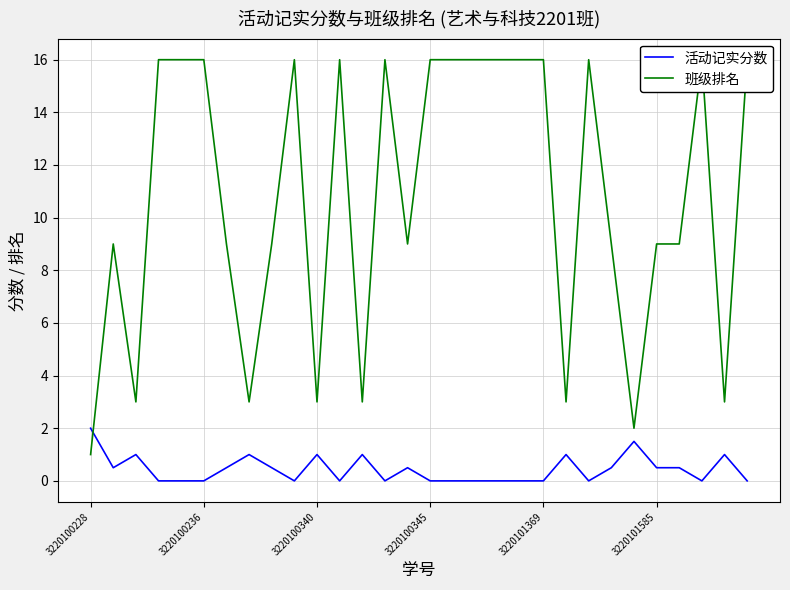

What is the approximate value of 班级排名 at 21?

3.0